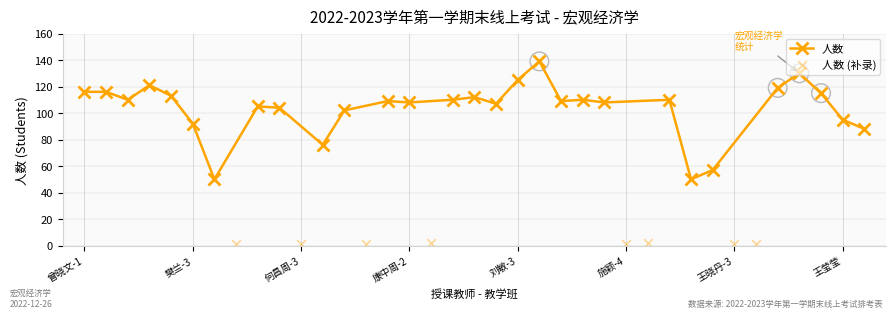

Which series has the largest total across all categories?

人数